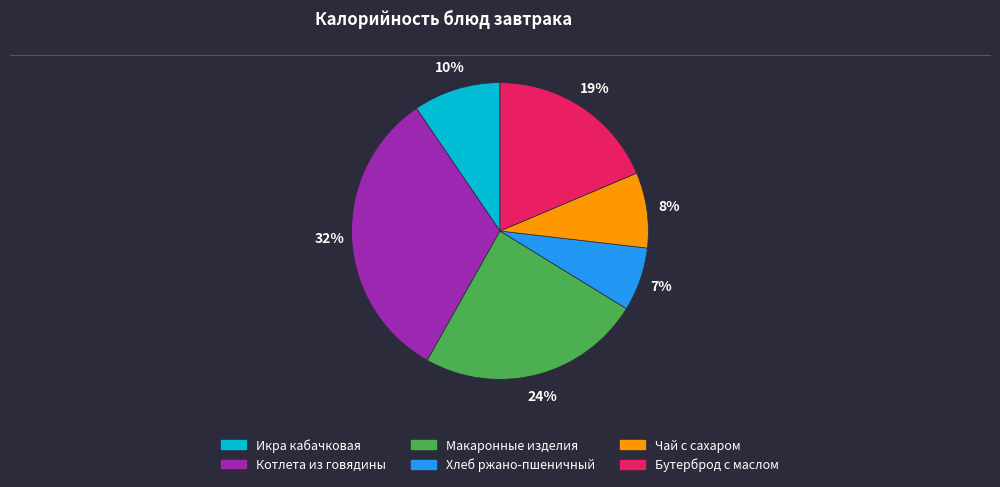

To the nearest percent, what is the combined percentage of Макаронные изделия and Икра кабачковая?

34%